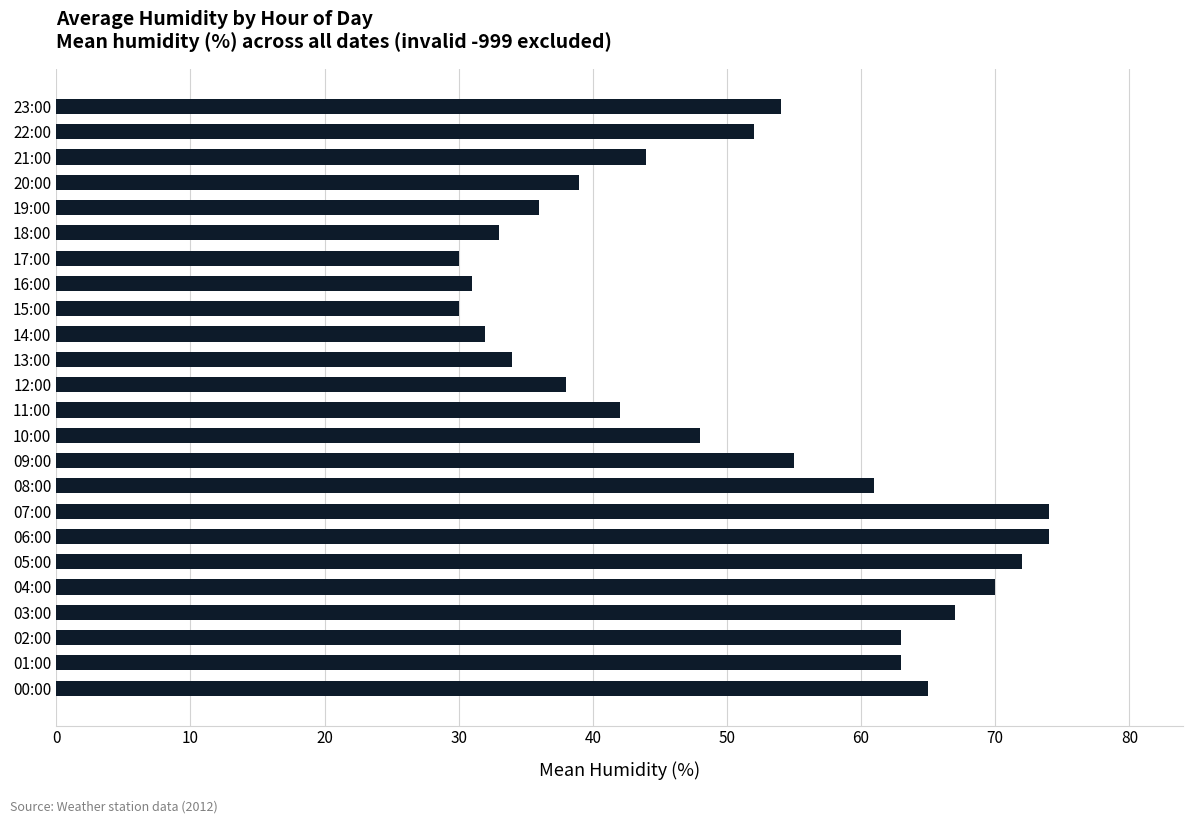

Count the number of categories in the chart.

24